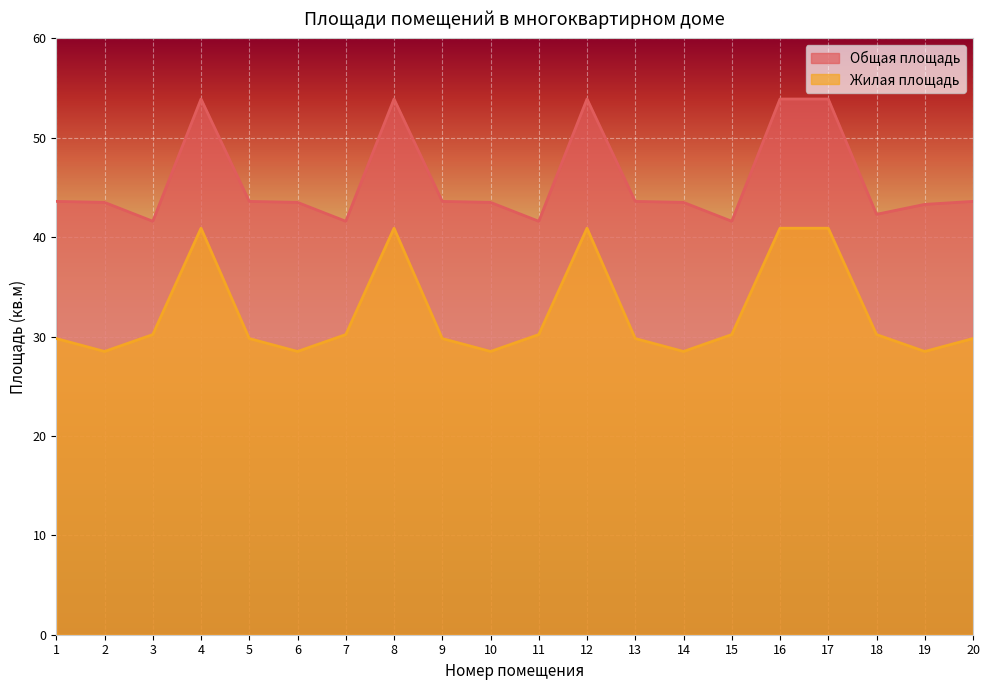

What is the difference between the Общая площадь values at 7 and 2?

1.9